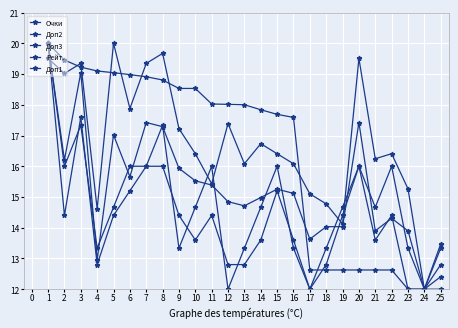

How many data points in Доп2 are above 14?

15